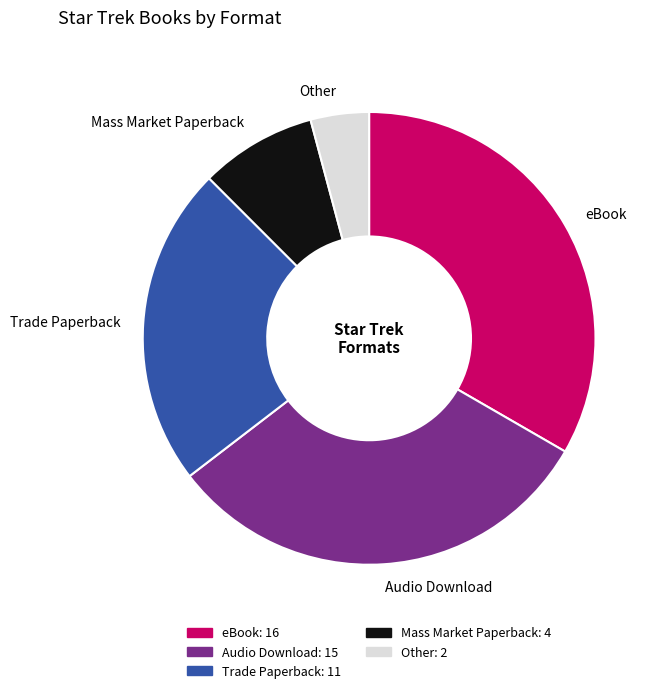

What is the ratio of the value at Audio Download to the value at eBook?

0.9